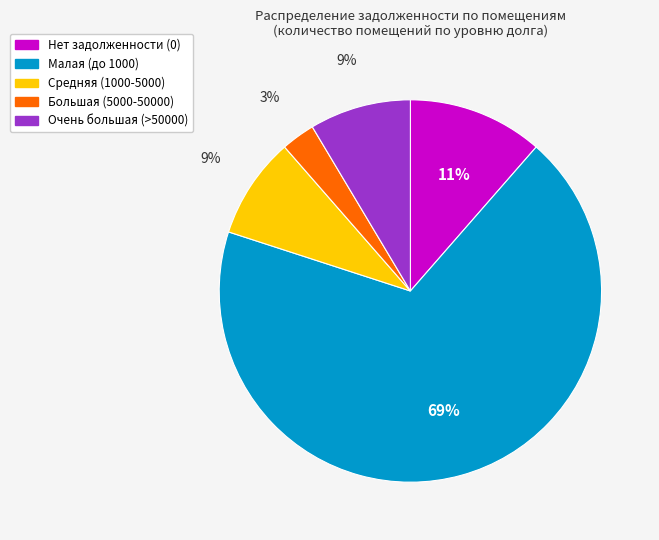

Is there any slice that represents more than half of the pie?

Yes